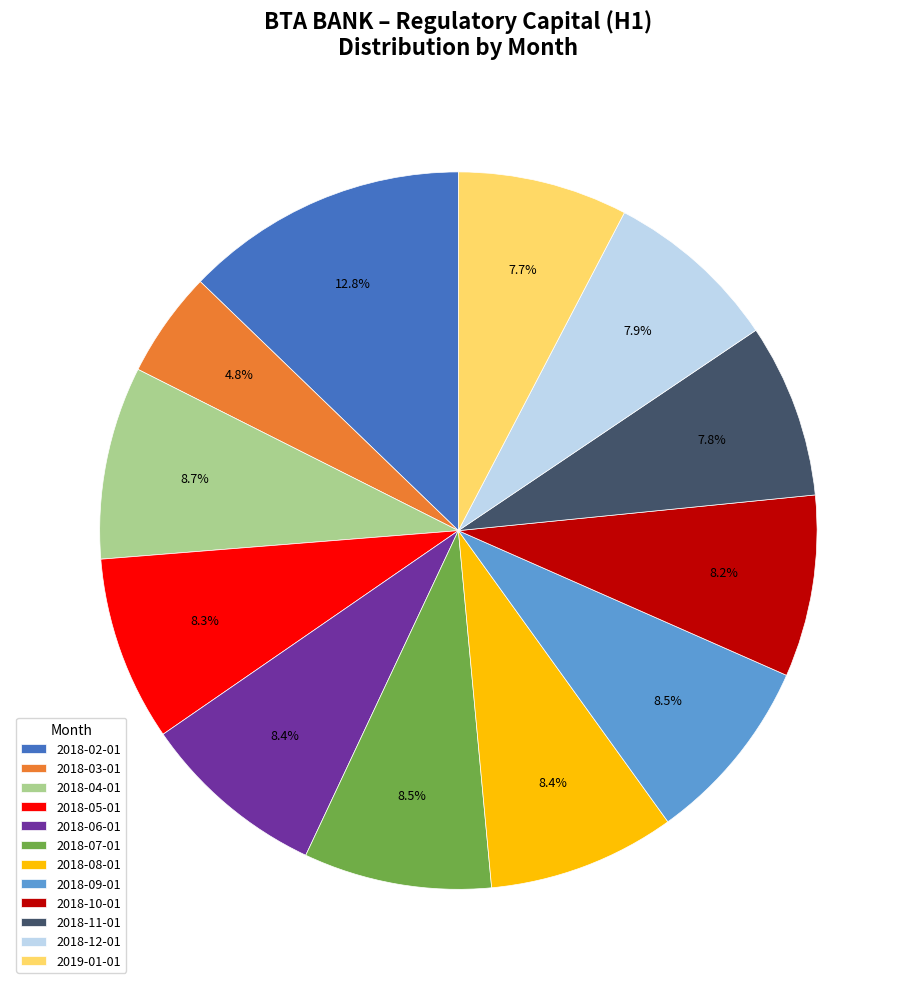

To the nearest percent, what percentage of the pie is 2018-03-01?

5%